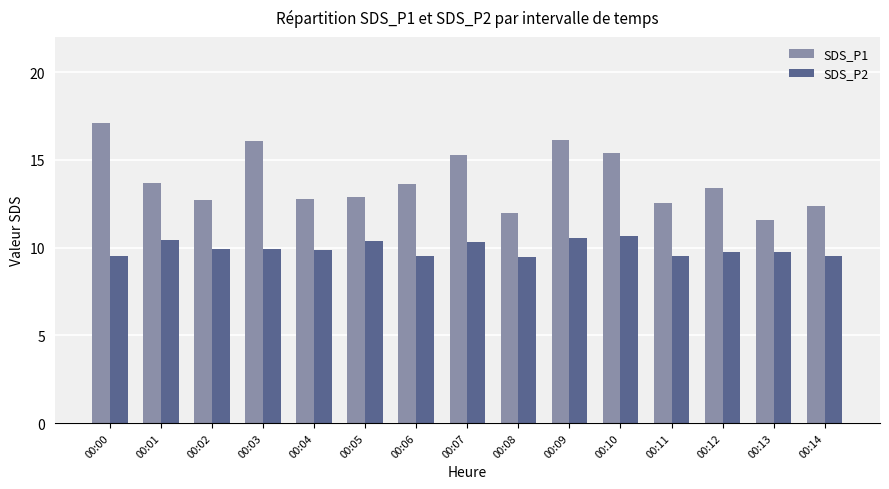

Is it true that SDS_P1 equals 8.7 at 00:05?

False